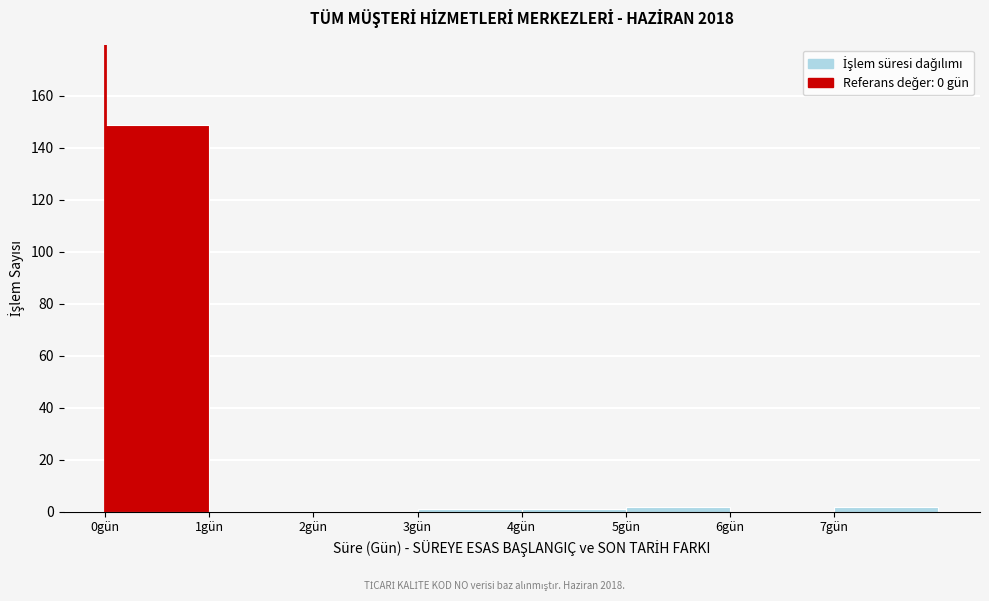

Over which range of the x-axis is the bar tallest?

0 to 1